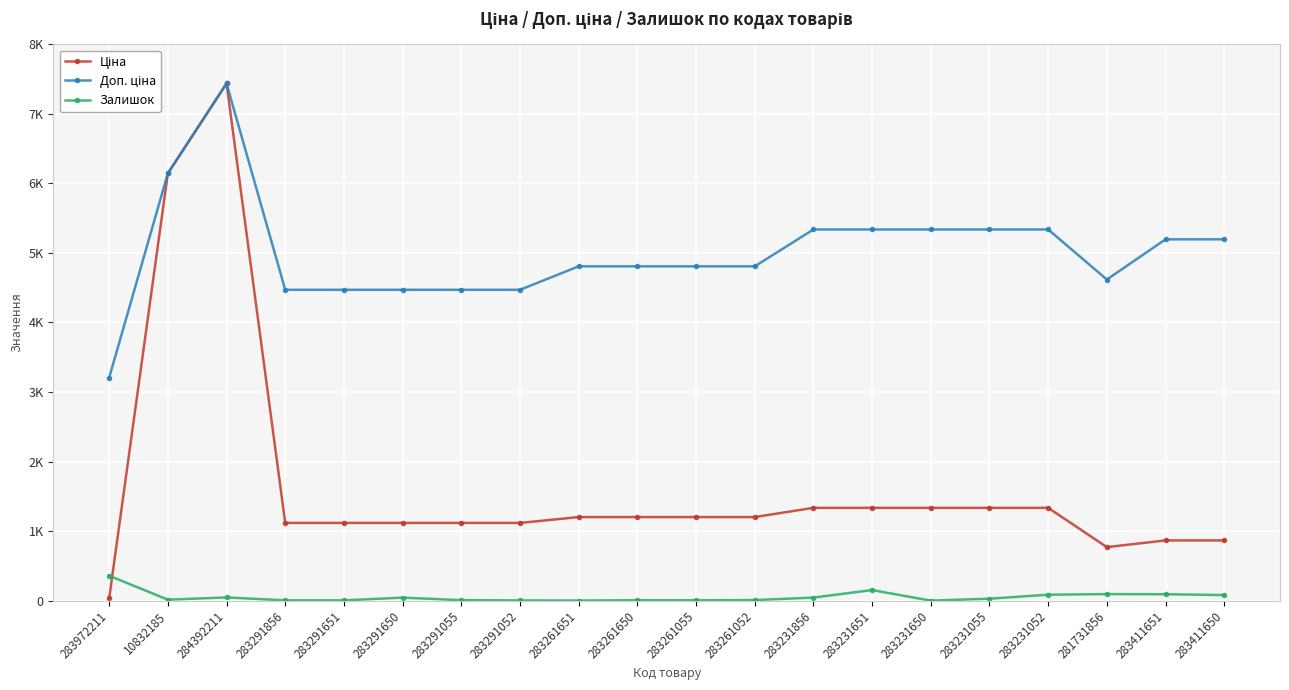

Rank the series by their maximum value, from highest to lowest.

Ціна, Доп. ціна, Залишок